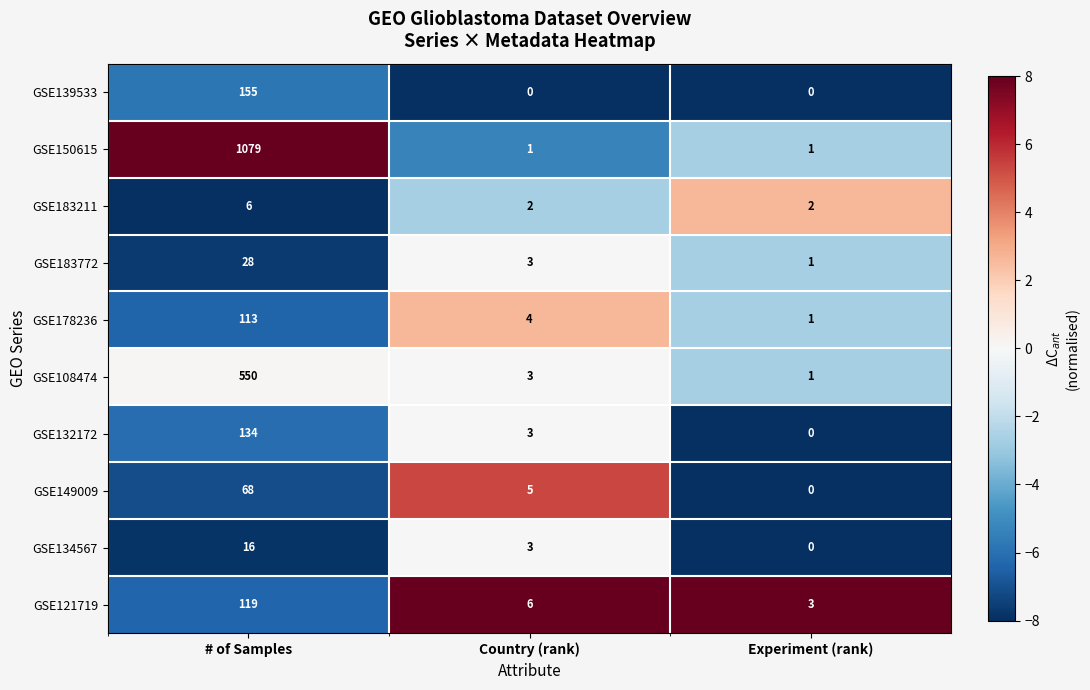

What is the sum of all GSE183772 values?

32